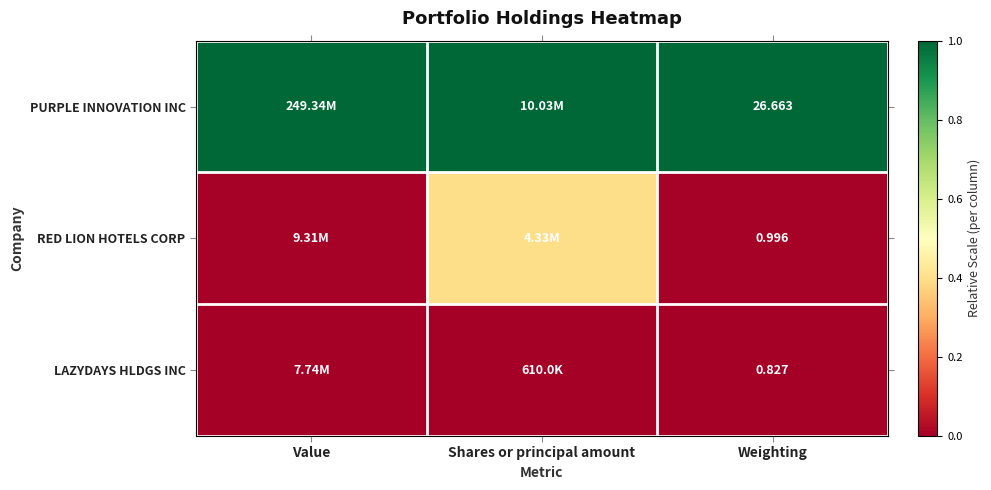

The value of RED LION HOTELS CORP at Shares or principal amount is 0.4. True or false?

True